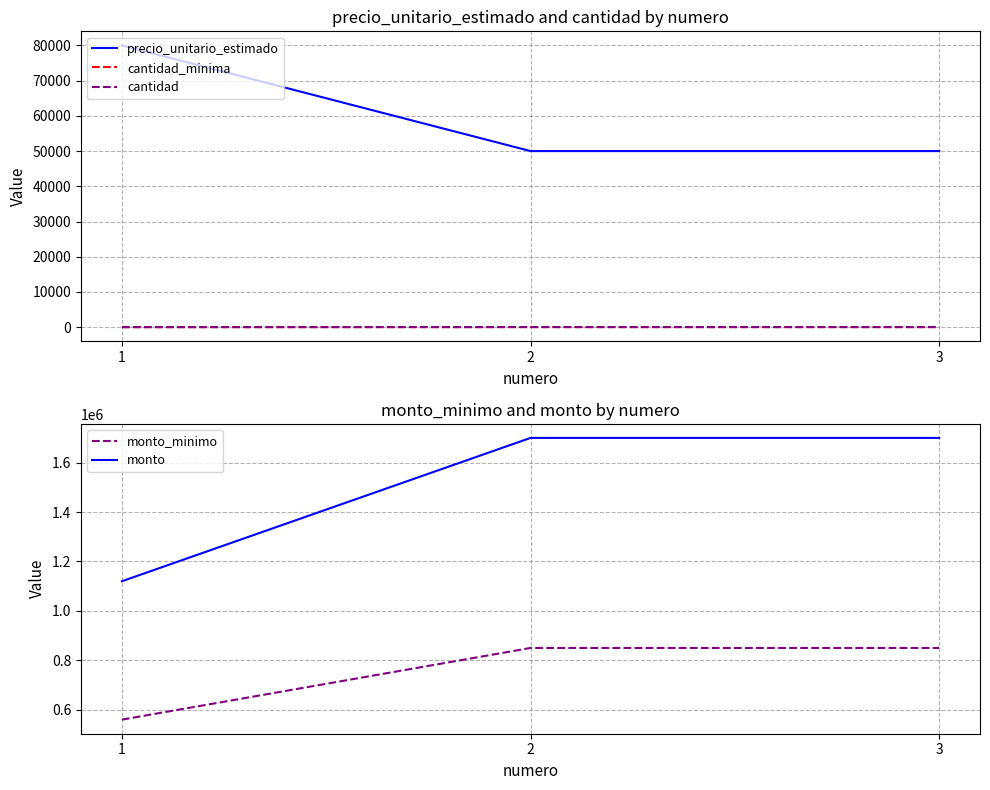

At which category is the sum across all series the highest?

2